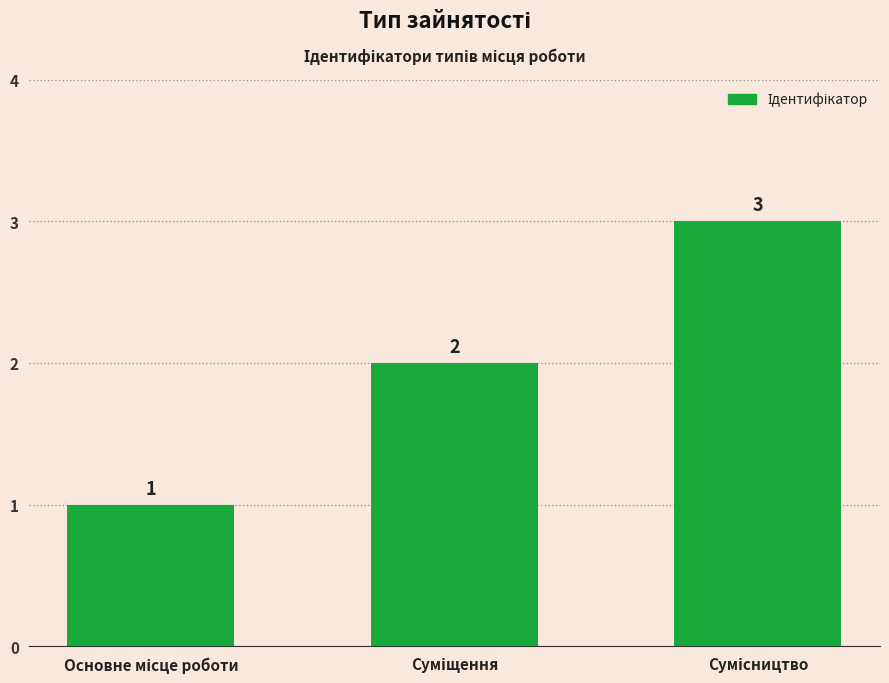

How many data points does each series have?

3